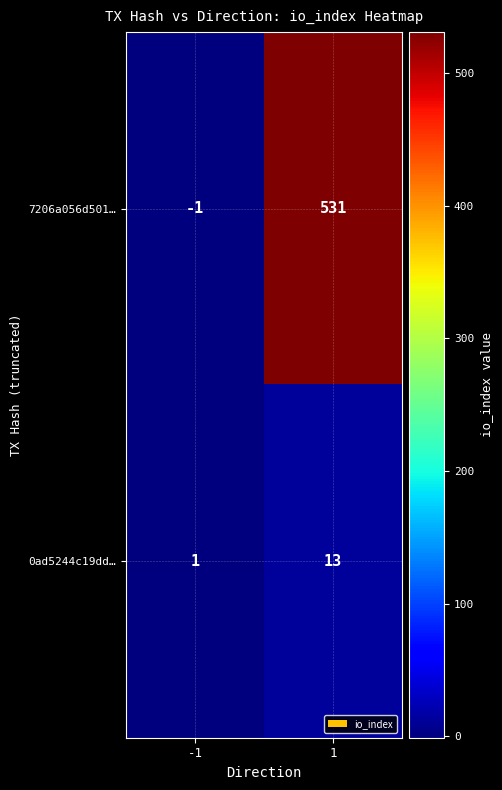

Which label corresponds to the smallest value in the chart?

-1